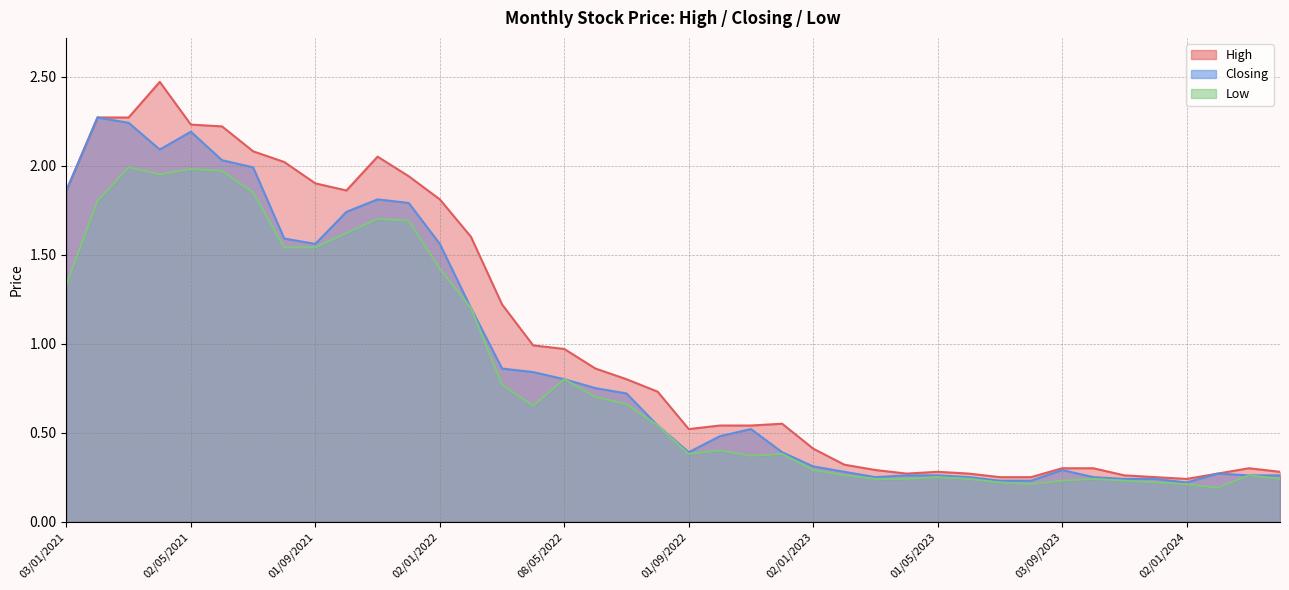

At how many categories does at least one series exceed 1?

15